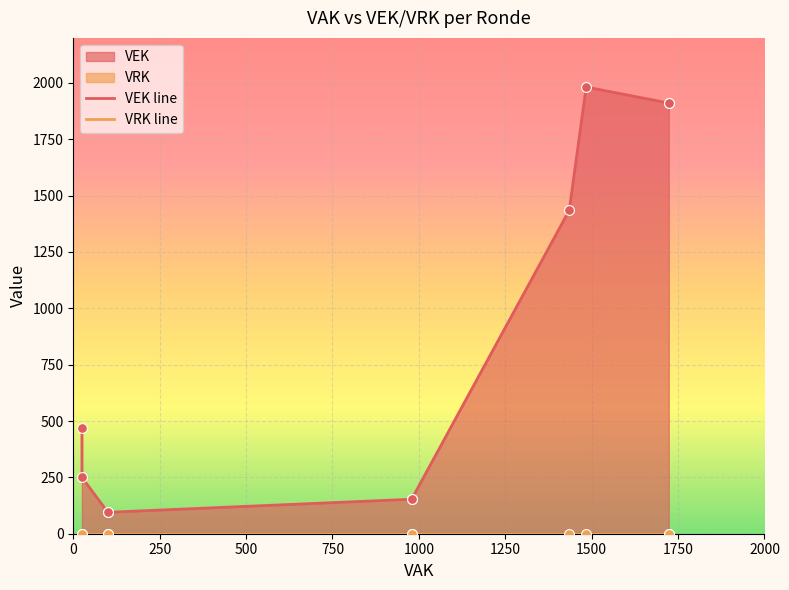

What are all the series names shown in the legend?

VEK, VRK